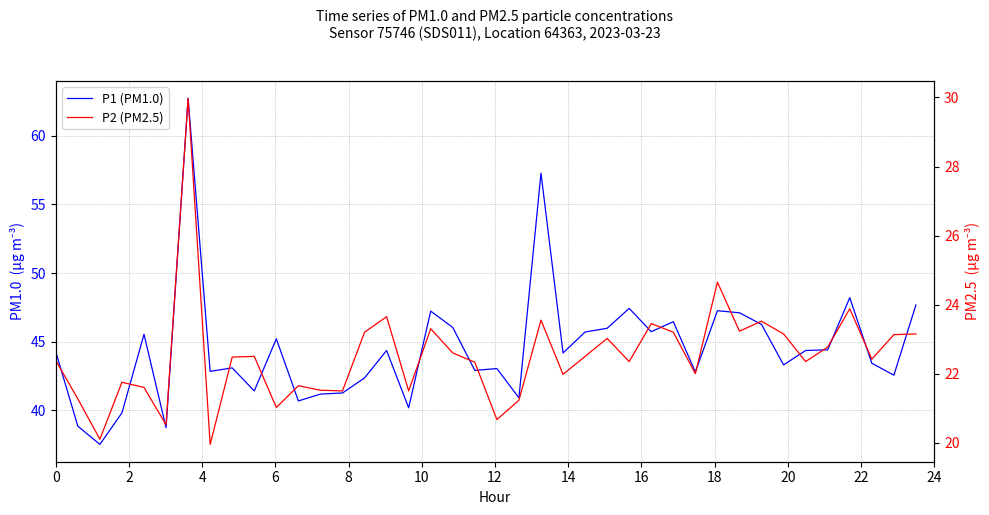

What is the minimum value shown in the chart?

19.9